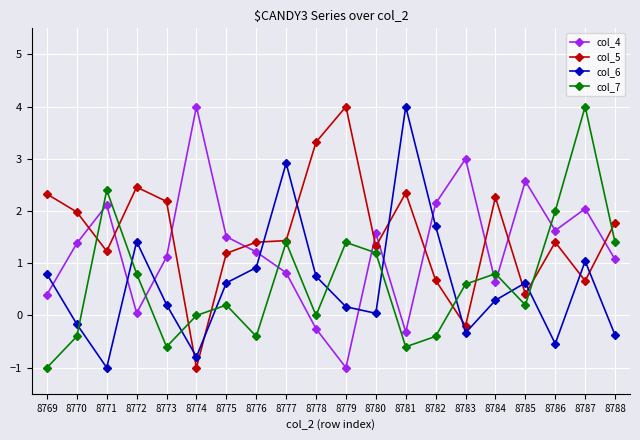

At 8771, list the series in order from largest to smallest.

col_7, col_4, col_5, col_6